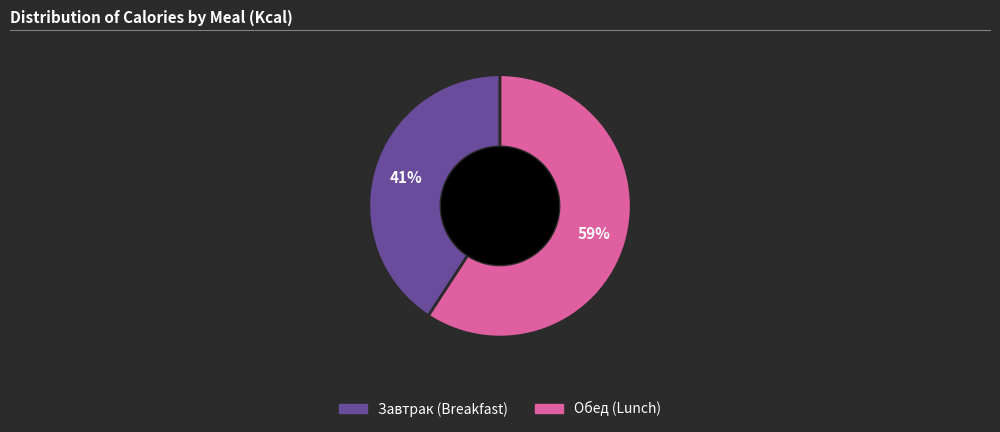

Count the number of slices in the pie.

2